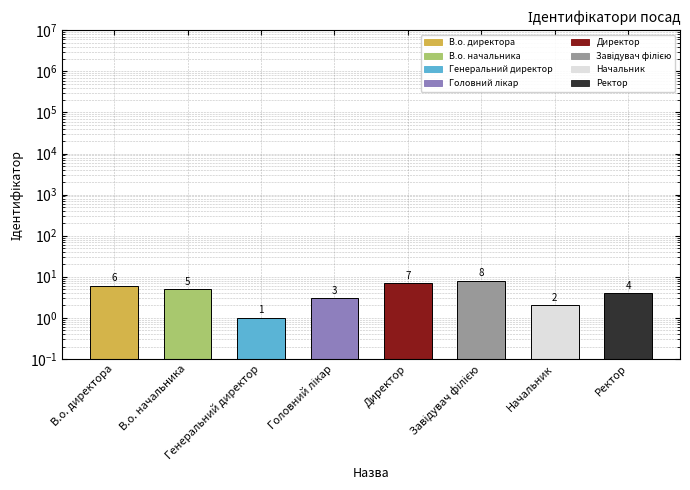

Reading left to right, list all the values displayed in this chart.

В.о. директора=6	В.о. начальника=5	Генеральний директор=1	Головний лікар=3	Директор=7	Завідувач філією=8	Начальник=2	Ректор=4